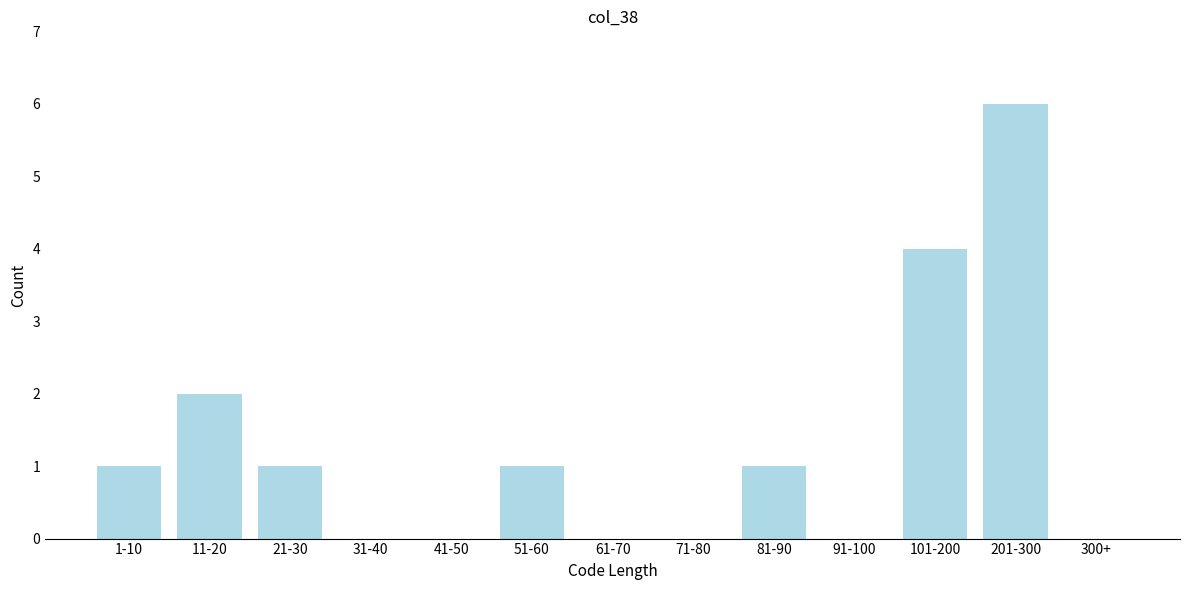

Reading left to right, list all the values displayed in this chart.

1-10=1	11-20=2	21-30=1	31-40=0	41-50=0	51-60=1	61-70=0	71-80=0	81-90=1	91-100=0	101-200=4	201-300=6	300+=0